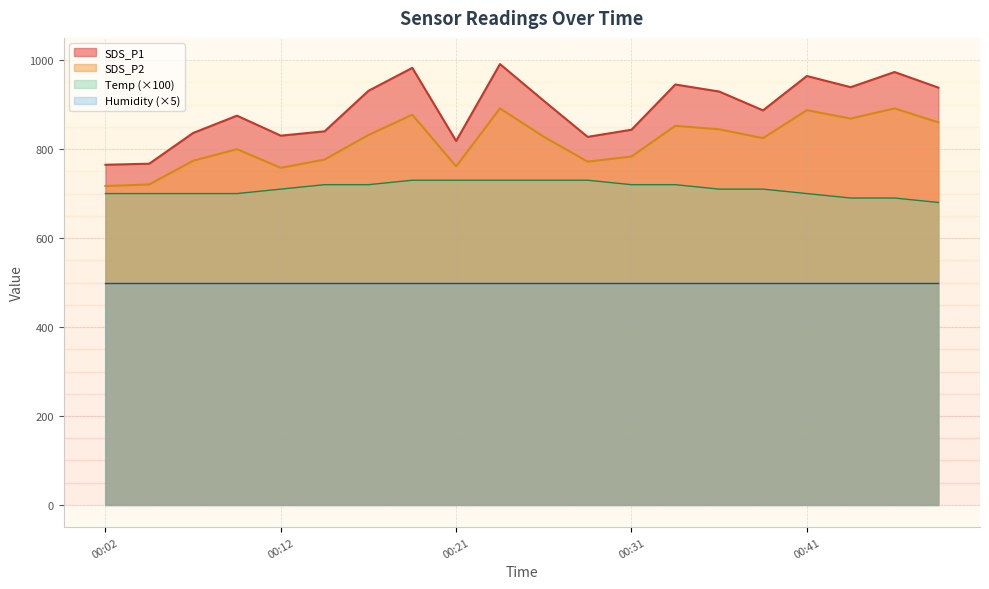

True or false: SDS_P1 and Temp intersect in this chart.

False